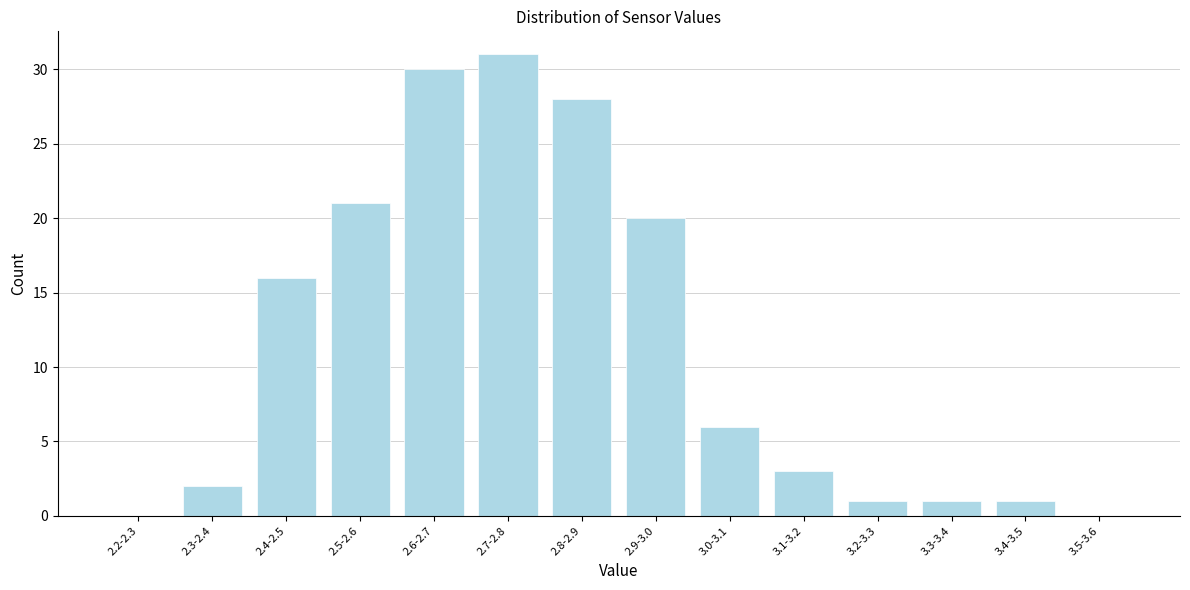

Reading left to right, transcribe all the data shown in this chart.

2.2-2.3=0	2.3-2.4=2	2.4-2.5=16	2.5-2.6=21	2.6-2.7=30	2.7-2.8=31	2.8-2.9=28	2.9-3.0=20	3.0-3.1=6	3.1-3.2=3	3.2-3.3=1	3.3-3.4=1	3.4-3.5=1	3.5-3.6=0